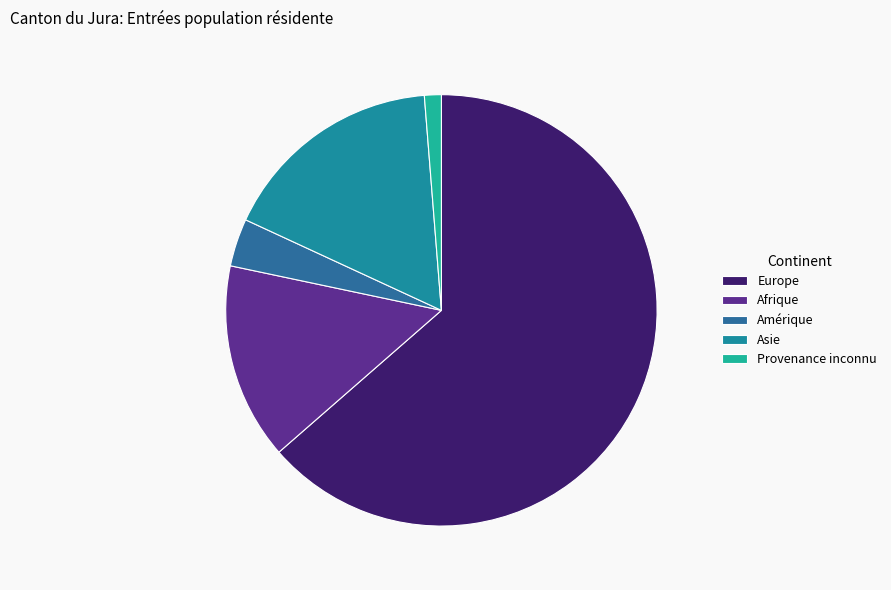

To the nearest percent, what is the difference between the largest and smallest slice percentages?

64%